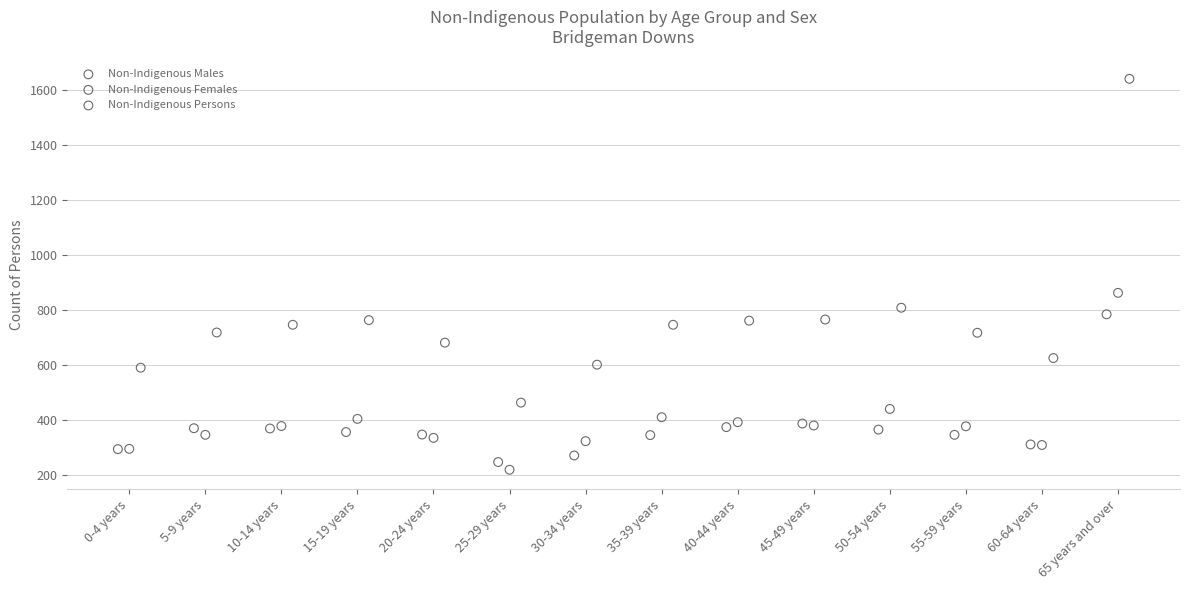

Which series has the widest spread of Y values?

Non-Indigenous Persons